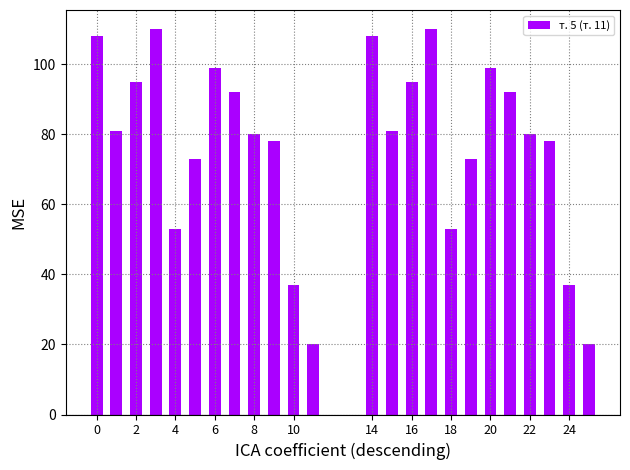

What is the average value?

77